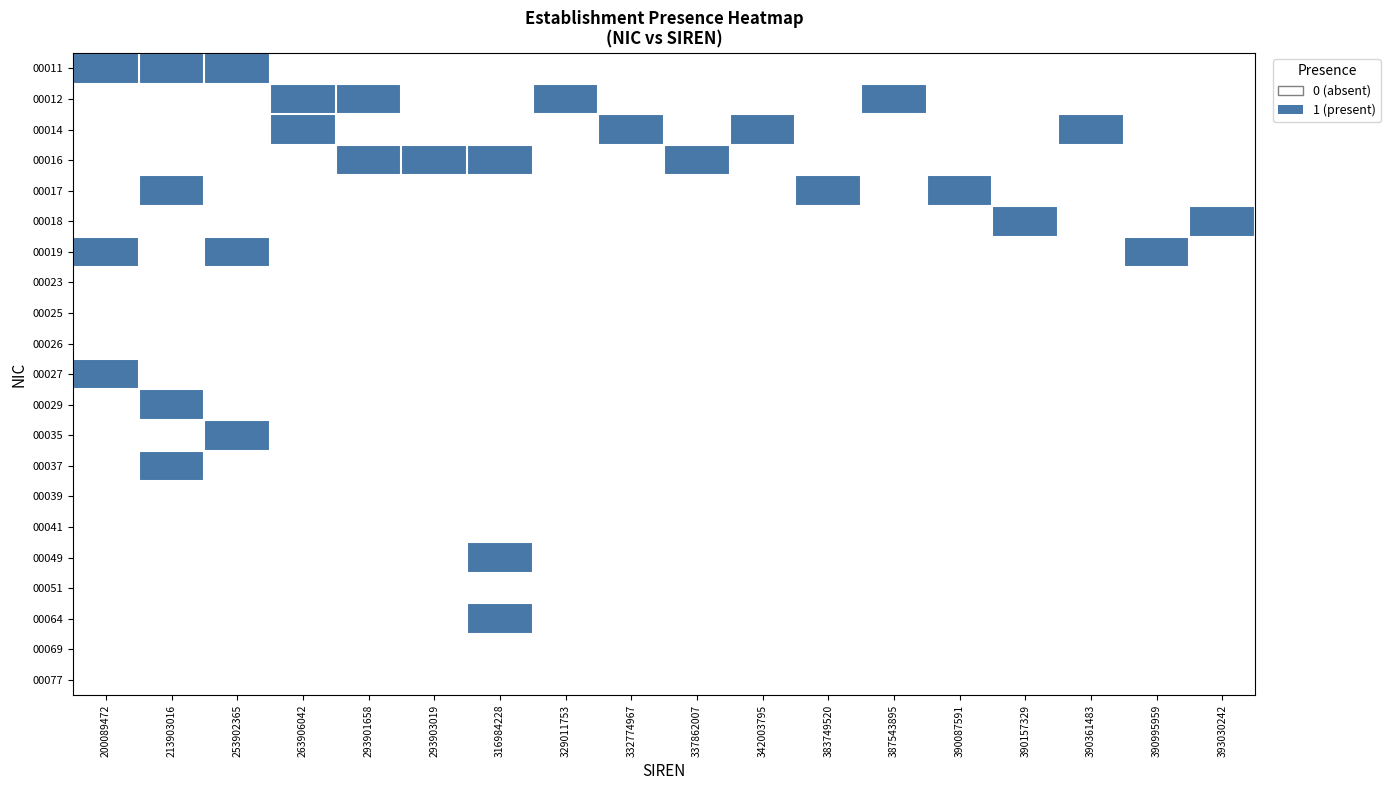

Reading left to right, list all the values displayed in this chart.

00011: 200089472=1	213903016=1	253902365=1	263906042=0	293901658=0	293903019=0	316984228=0	329011753=0	332774967=0	337862007=0	342003795=0	383749520=0	387543895=0	390087591=0	390157329=0	390361483=0	390995959=0	393030242=0
00012: 200089472=0	213903016=0	253902365=0	263906042=1	293901658=1	293903019=0	316984228=0	329011753=1	332774967=0	337862007=0	342003795=0	383749520=0	387543895=1	390087591=0	390157329=0	390361483=0	390995959=0	393030242=0
00014: 200089472=0	213903016=0	253902365=0	263906042=1	293901658=0	293903019=0	316984228=0	329011753=0	332774967=1	337862007=0	342003795=1	383749520=0	387543895=0	390087591=0	390157329=0	390361483=1	390995959=0	393030242=0
00016: 200089472=0	213903016=0	253902365=0	263906042=0	293901658=1	293903019=1	316984228=1	329011753=0	332774967=0	337862007=1	342003795=0	383749520=0	387543895=0	390087591=0	390157329=0	390361483=0	390995959=0	393030242=0
00017: 200089472=0	213903016=1	253902365=0	263906042=0	293901658=0	293903019=0	316984228=0	329011753=0	332774967=0	337862007=0	342003795=0	383749520=1	387543895=0	390087591=1	390157329=0	390361483=0	390995959=0	393030242=0
00018: 200089472=0	213903016=0	253902365=0	263906042=0	293901658=0	293903019=0	316984228=0	329011753=0	332774967=0	337862007=0	342003795=0	383749520=0	387543895=0	390087591=0	390157329=1	390361483=0	390995959=0	393030242=1
00019: 200089472=1	213903016=0	253902365=1	263906042=0	293901658=0	293903019=0	316984228=0	329011753=0	332774967=0	337862007=0	342003795=0	383749520=0	387543895=0	390087591=0	390157329=0	390361483=0	390995959=1	393030242=0
00023: 200089472=0	213903016=0	253902365=0	263906042=0	293901658=0	293903019=0	316984228=0	329011753=0	332774967=0	337862007=0	342003795=0	383749520=0	387543895=0	390087591=0	390157329=0	390361483=0	390995959=0	393030242=0
00025: 200089472=0	213903016=0	253902365=0	263906042=0	293901658=0	293903019=0	316984228=0	329011753=0	332774967=0	337862007=0	342003795=0	383749520=0	387543895=0	390087591=0	390157329=0	390361483=0	390995959=0	393030242=0
00026: 200089472=0	213903016=0	253902365=0	263906042=0	293901658=0	293903019=0	316984228=0	329011753=0	332774967=0	337862007=0	342003795=0	383749520=0	387543895=0	390087591=0	390157329=0	390361483=0	390995959=0	393030242=0
00027: 200089472=1	213903016=0	253902365=0	263906042=0	293901658=0	293903019=0	316984228=0	329011753=0	332774967=0	337862007=0	342003795=0	383749520=0	387543895=0	390087591=0	390157329=0	390361483=0	390995959=0	393030242=0
00029: 200089472=0	213903016=1	253902365=0	263906042=0	293901658=0	293903019=0	316984228=0	329011753=0	332774967=0	337862007=0	342003795=0	383749520=0	387543895=0	390087591=0	390157329=0	390361483=0	390995959=0	393030242=0
00035: 200089472=0	213903016=0	253902365=1	263906042=0	293901658=0	293903019=0	316984228=0	329011753=0	332774967=0	337862007=0	342003795=0	383749520=0	387543895=0	390087591=0	390157329=0	390361483=0	390995959=0	393030242=0
00037: 200089472=0	213903016=1	253902365=0	263906042=0	293901658=0	293903019=0	316984228=0	329011753=0	332774967=0	337862007=0	342003795=0	383749520=0	387543895=0	390087591=0	390157329=0	390361483=0	390995959=0	393030242=0
00039: 200089472=0	213903016=0	253902365=0	263906042=0	293901658=0	293903019=0	316984228=0	329011753=0	332774967=0	337862007=0	342003795=0	383749520=0	387543895=0	390087591=0	390157329=0	390361483=0	390995959=0	393030242=0
00041: 200089472=0	213903016=0	253902365=0	263906042=0	293901658=0	293903019=0	316984228=0	329011753=0	332774967=0	337862007=0	342003795=0	383749520=0	387543895=0	390087591=0	390157329=0	390361483=0	390995959=0	393030242=0
00049: 200089472=0	213903016=0	253902365=0	263906042=0	293901658=0	293903019=0	316984228=1	329011753=0	332774967=0	337862007=0	342003795=0	383749520=0	387543895=0	390087591=0	390157329=0	390361483=0	390995959=0	393030242=0
00051: 200089472=0	213903016=0	253902365=0	263906042=0	293901658=0	293903019=0	316984228=0	329011753=0	332774967=0	337862007=0	342003795=0	383749520=0	387543895=0	390087591=0	390157329=0	390361483=0	390995959=0	393030242=0
00064: 200089472=0	213903016=0	253902365=0	263906042=0	293901658=0	293903019=0	316984228=1	329011753=0	332774967=0	337862007=0	342003795=0	383749520=0	387543895=0	390087591=0	390157329=0	390361483=0	390995959=0	393030242=0
00069: 200089472=0	213903016=0	253902365=0	263906042=0	293901658=0	293903019=0	316984228=0	329011753=0	332774967=0	337862007=0	342003795=0	383749520=0	387543895=0	390087591=0	390157329=0	390361483=0	390995959=0	393030242=0
00077: 200089472=0	213903016=0	253902365=0	263906042=0	293901658=0	293903019=0	316984228=0	329011753=0	332774967=0	337862007=0	342003795=0	383749520=0	387543895=0	390087591=0	390157329=0	390361483=0	390995959=0	393030242=0